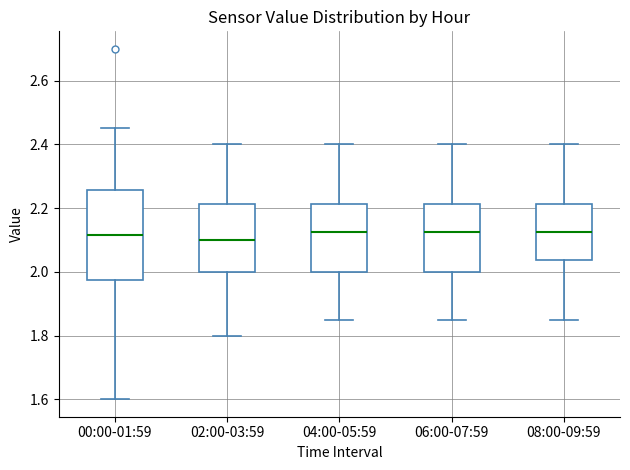

Which box is the tallest, from its lower edge to its upper edge?

00:00-01:59